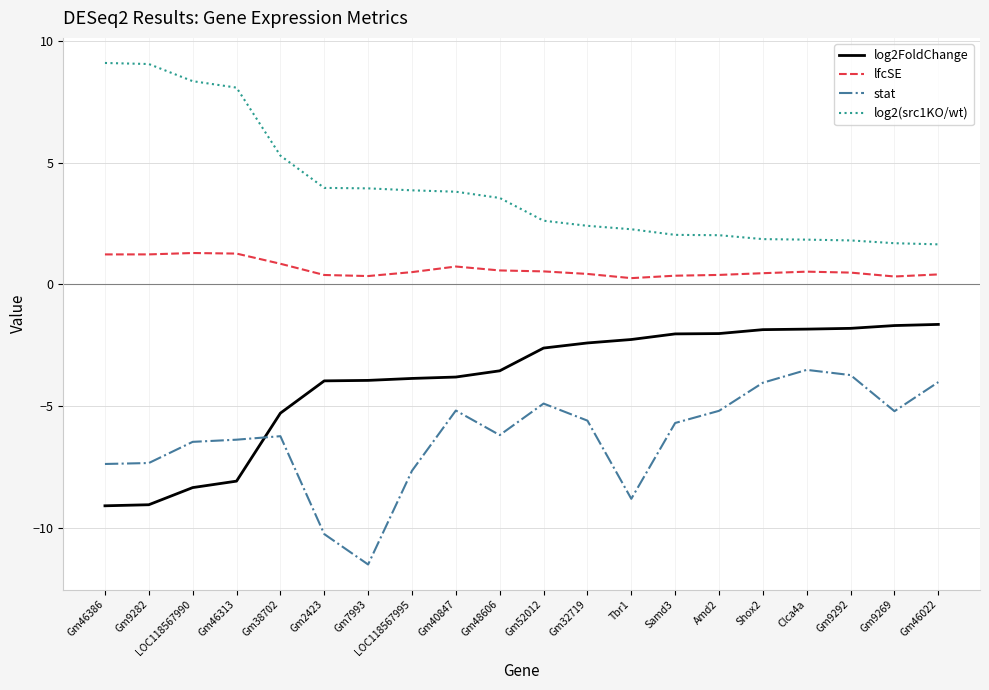

What is the spread (max minus min) of values at Gm48606?

9.8